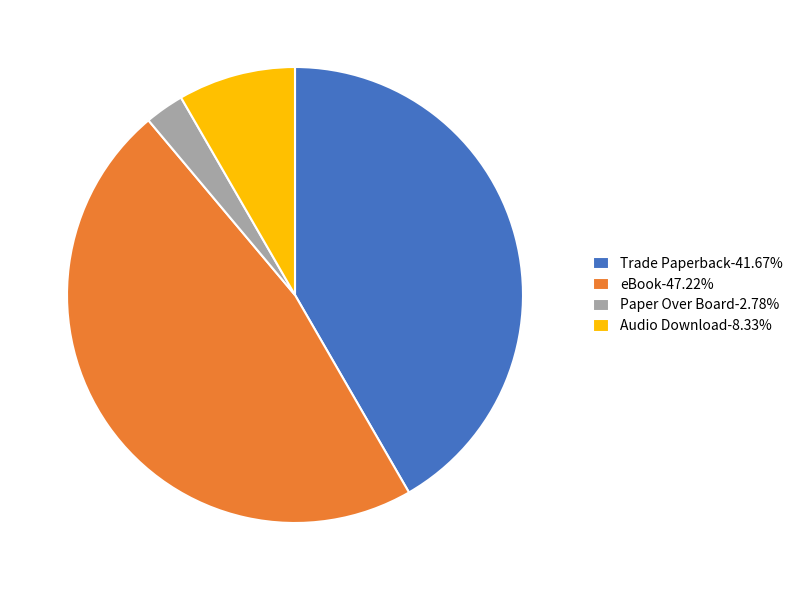

Do Trade Paperback-41.67% and Paper Over Board-2.78% together represent more than half of the pie?

No